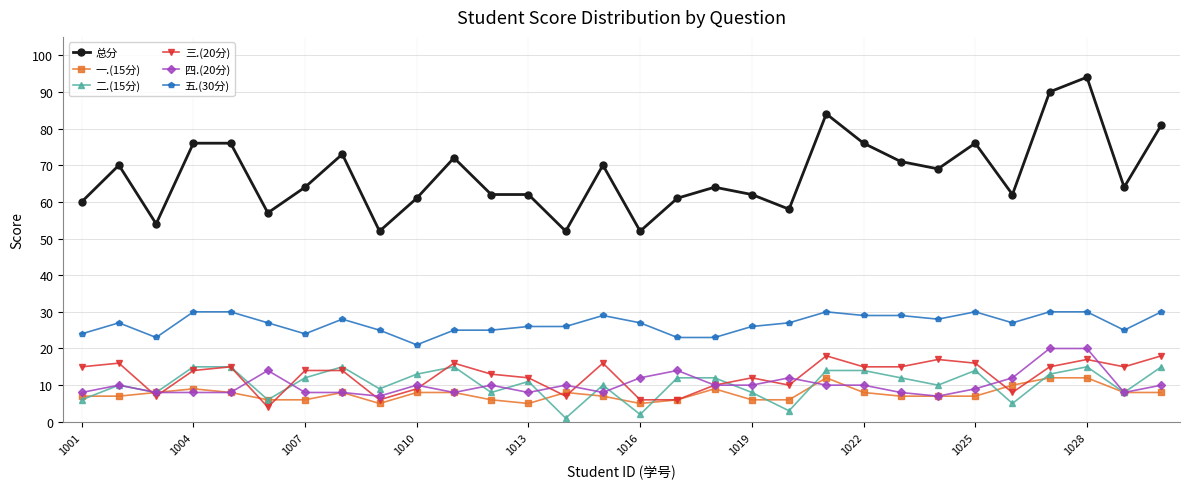

True or false: 四.(20分) and 五.(30分) intersect in this chart.

False